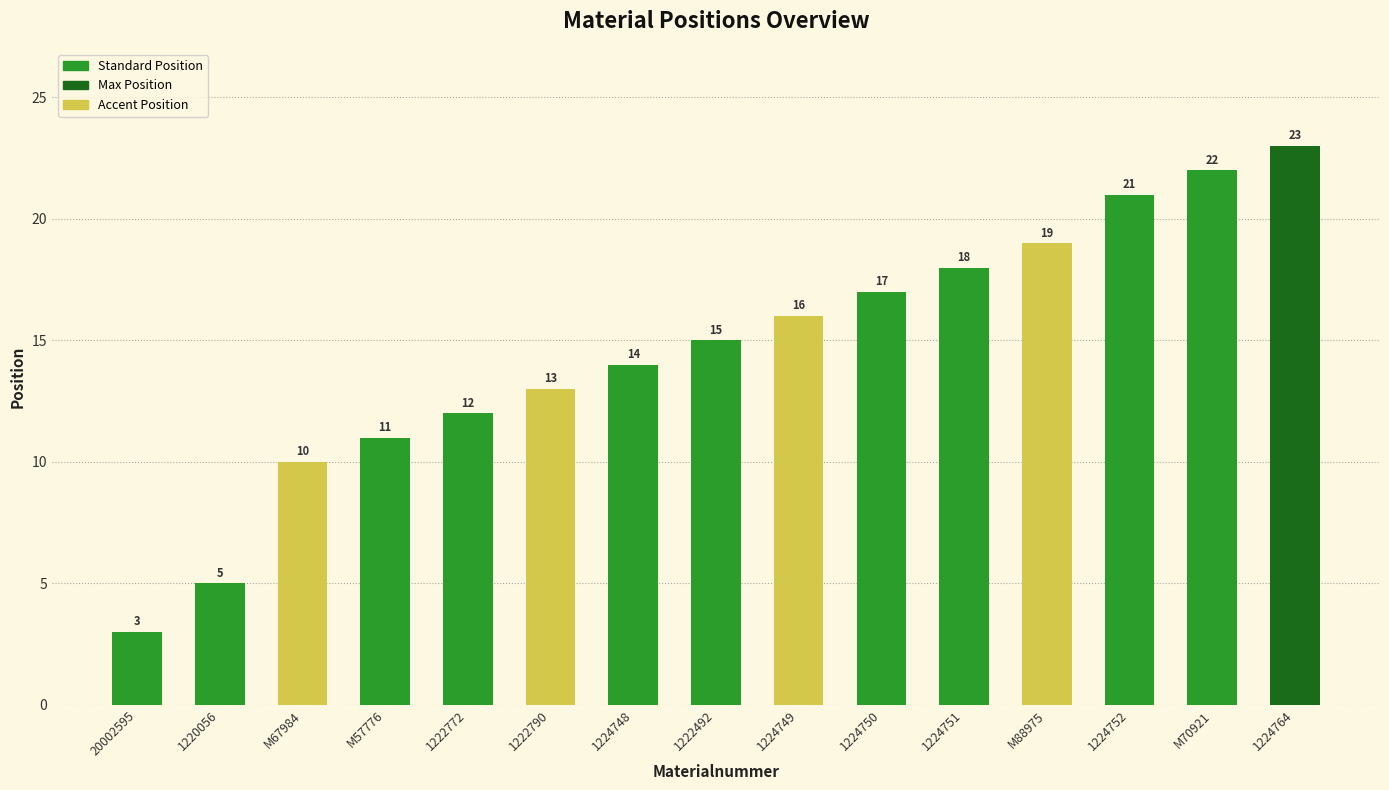

What is the label of the 8th bar from the left?

1222492